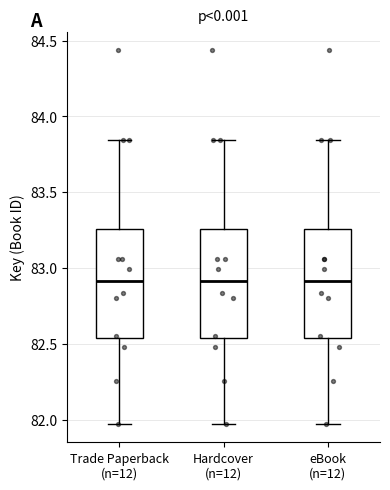

Reading left to right, read every box against the y-axis: the position of its median line, the range the box covers, and the ends of its whiskers. The values are not printed on the chart, so give them approximately, as read against the axis.

Trade Paperback (n=12): median 82.90, box 82.55 to 83.25, whiskers 81.95 to 83.85
Hardcover (n=12): median 82.90, box 82.55 to 83.25, whiskers 81.95 to 83.85
eBook (n=12): median 82.90, box 82.55 to 83.25, whiskers 81.95 to 83.85